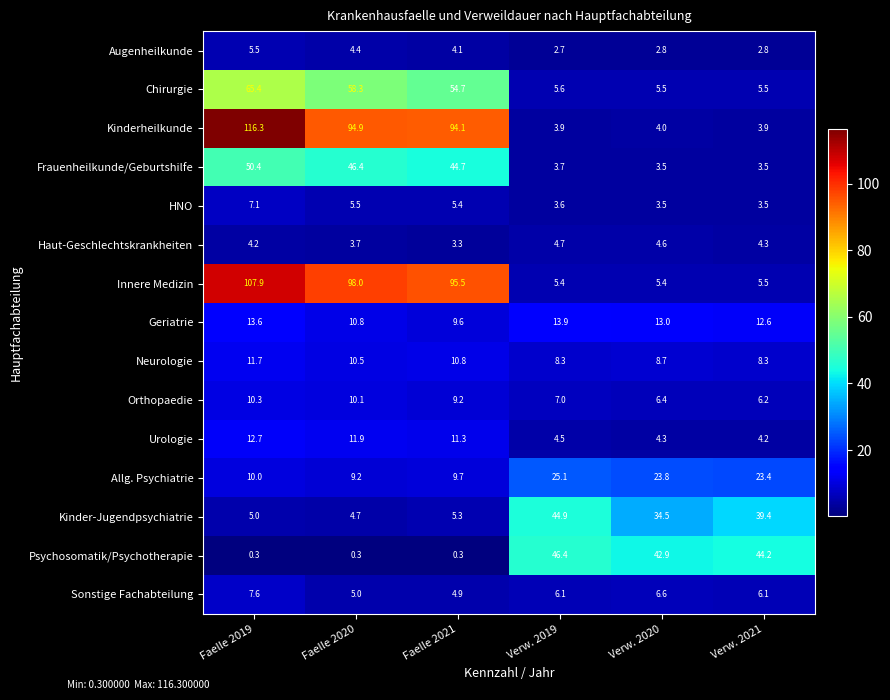

Is it true that Sonstige Fachabteilung equals 8.3 at Faelle 2020?

False